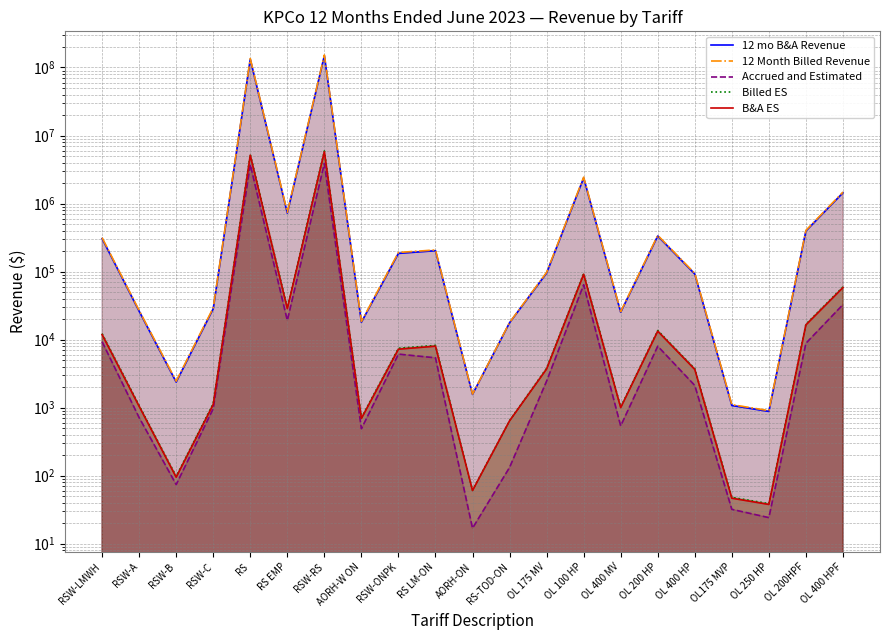

True or false: Billed ES and 12 mo B&A Revenue intersect in this chart.

False